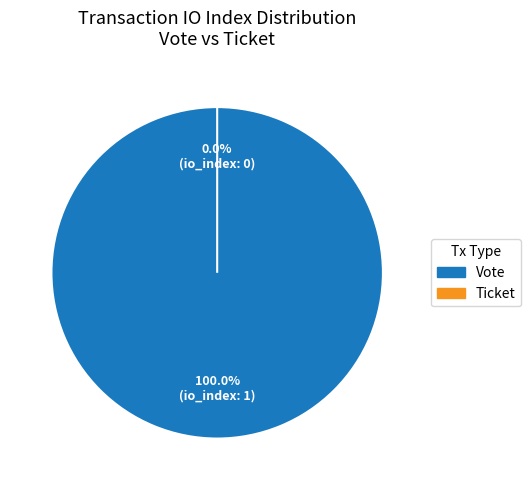

Rank the categories by value from highest to lowest.

Vote, Ticket